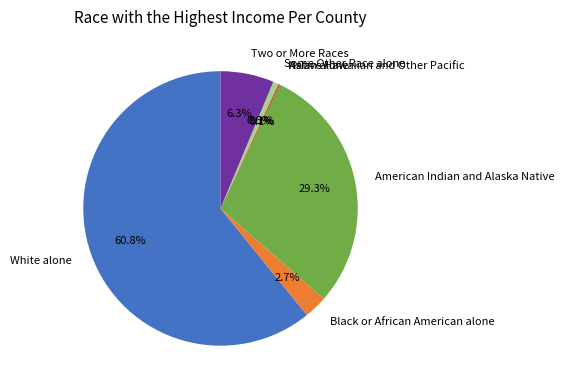

Between White alone and Two or More Races, which is larger?

White alone